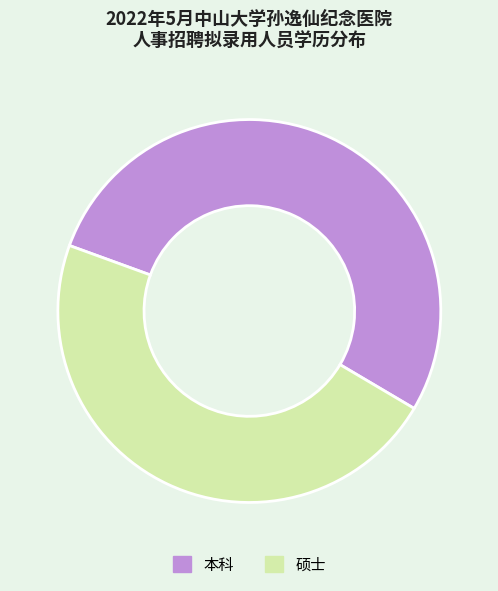

Rank the categories by value from lowest to highest.

硕士, 本科